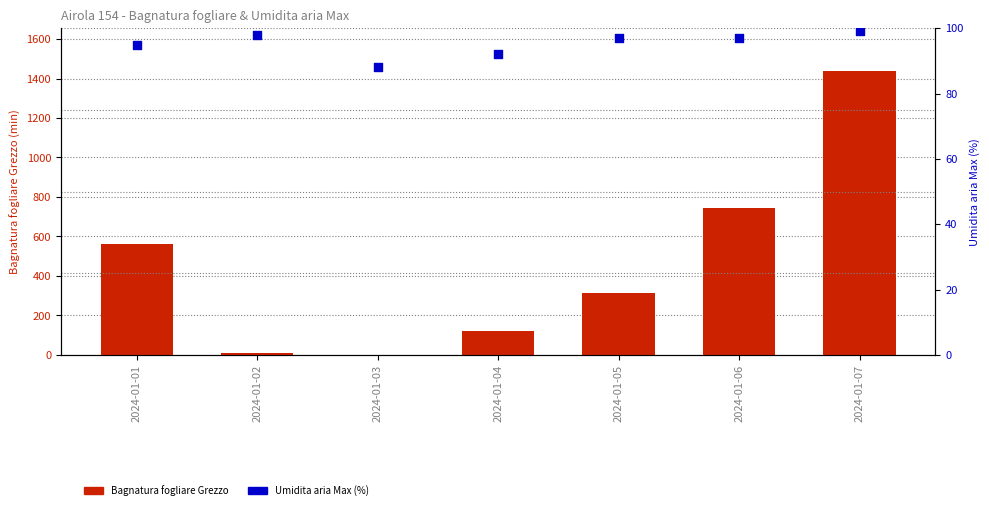

Which series contains the lowest Y value?

Bagnatura fogliare Grezzo